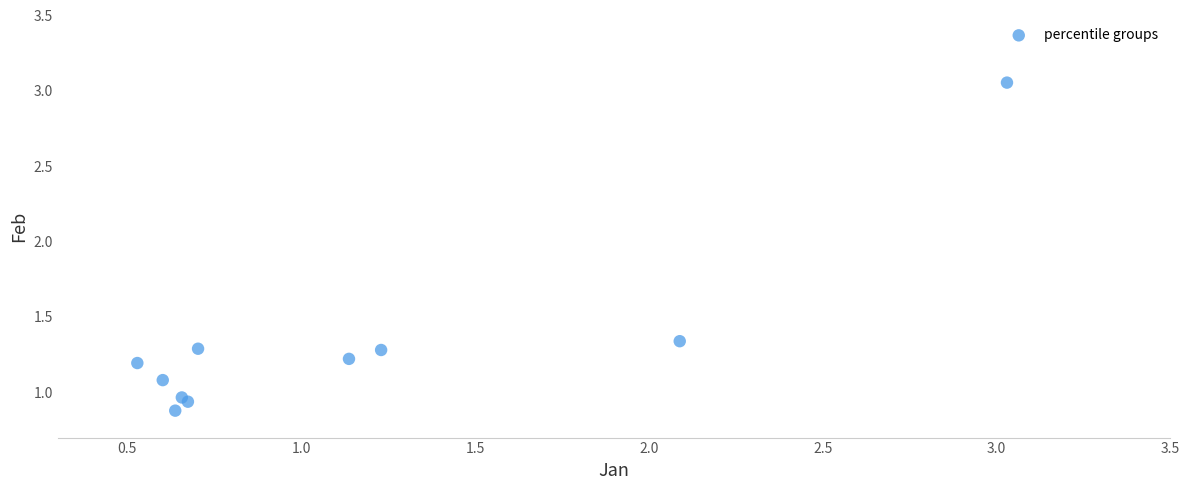

What is the range of Y values (max minus min)?

2.2